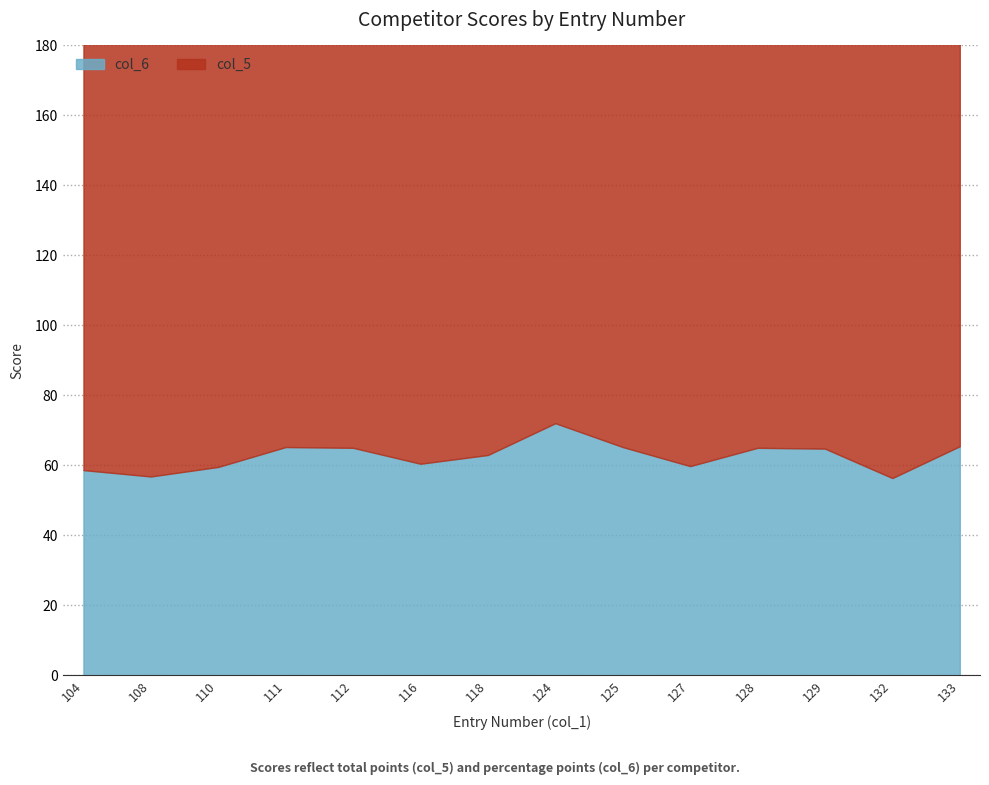

Rank the series by their average value, from lowest to highest.

col_6, col_5